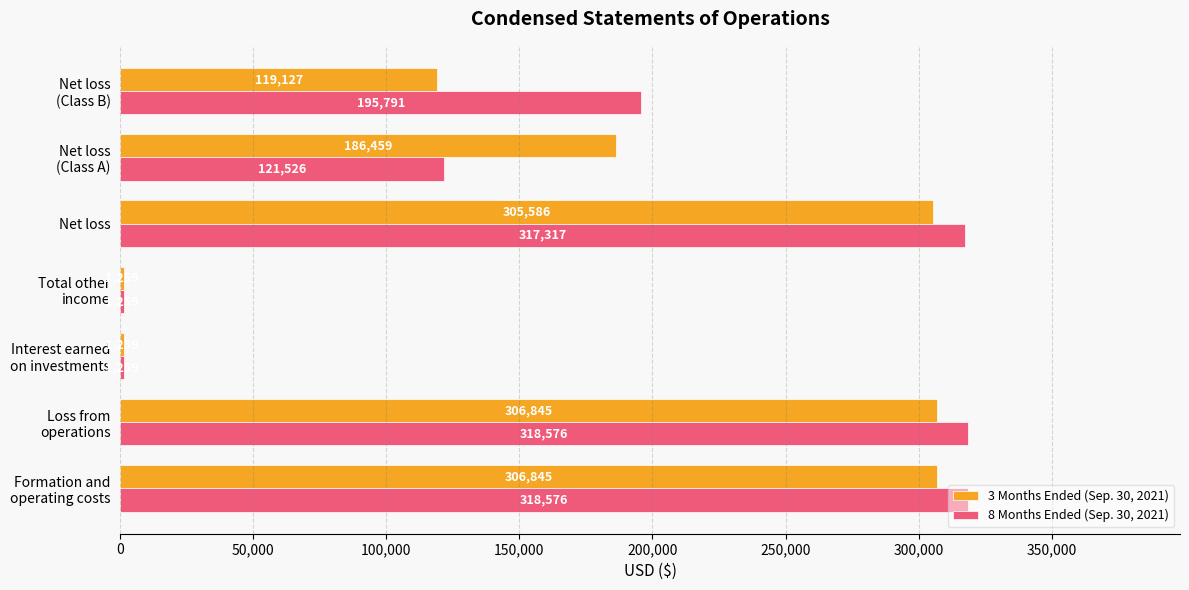

What is the maximum value for 8 Months Ended (Sep. 30, 2021)?

318576